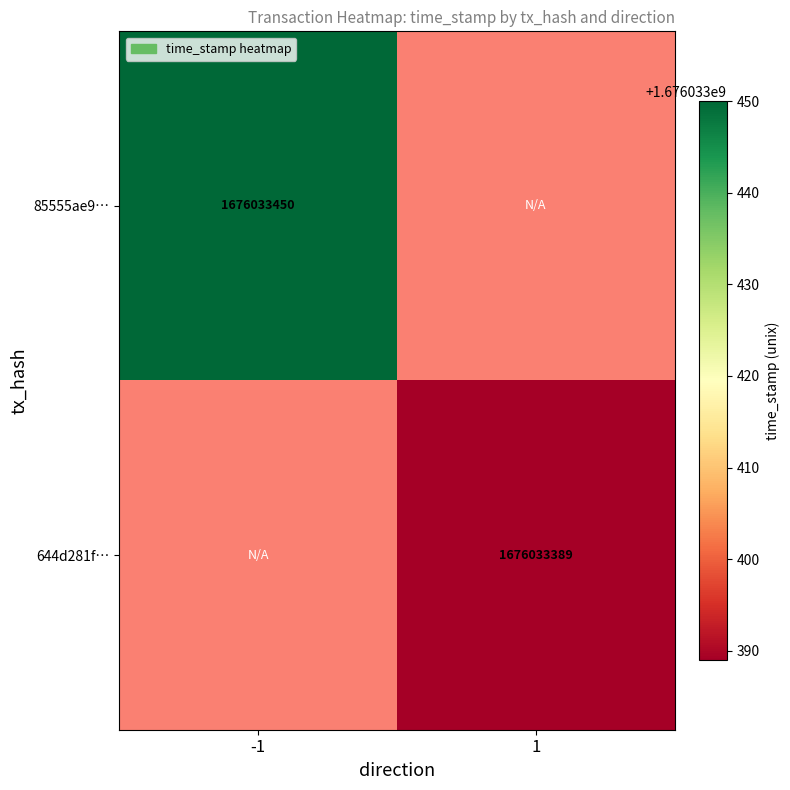

What is the sum of all 644d281f332b1f3e1d07fc363202bd94f5eb840 values?

1676033389